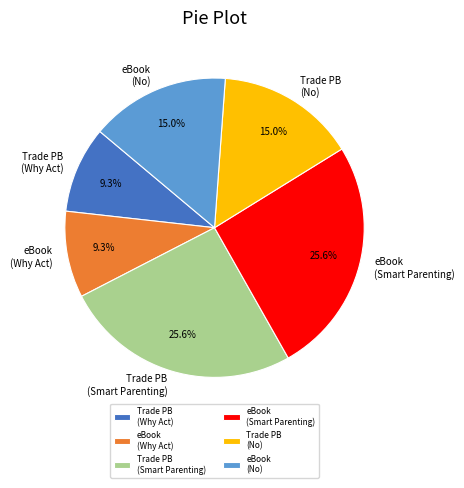

What percentage is NOT represented by eBook (No)?

85.0%